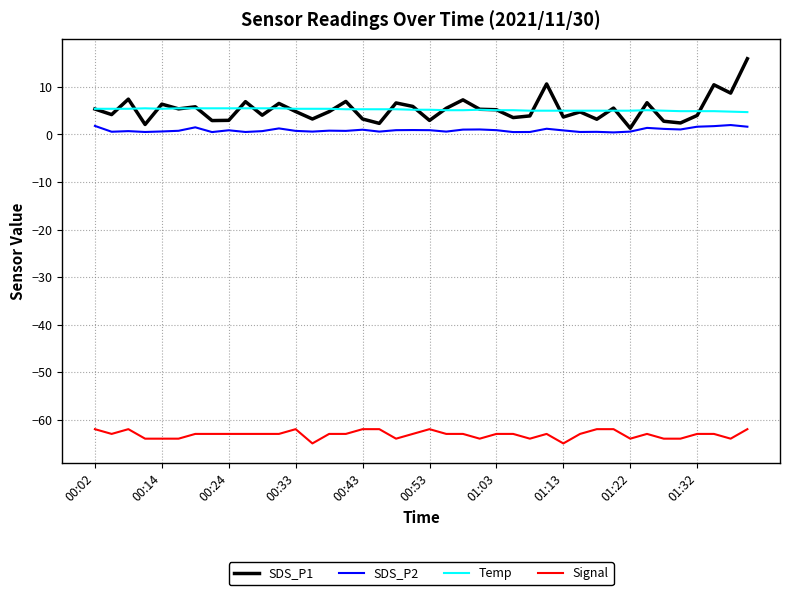

Which series has the widest spread of values?

SDS_P1